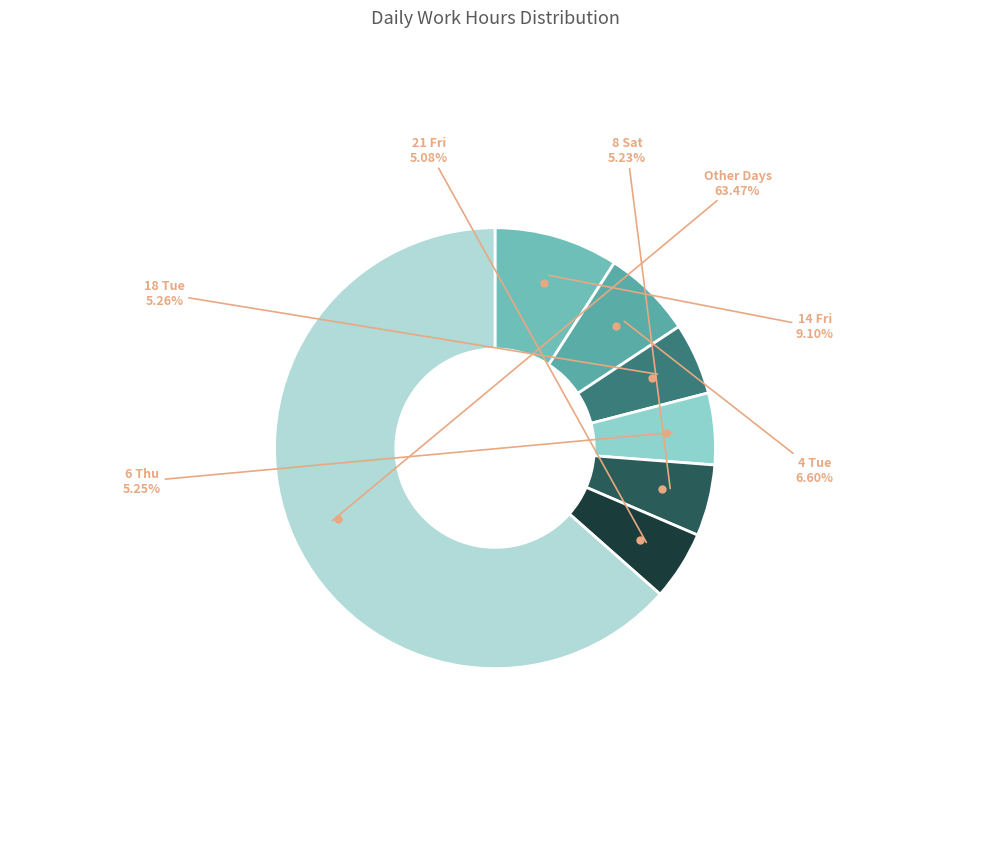

How many slices are in this pie chart?

7